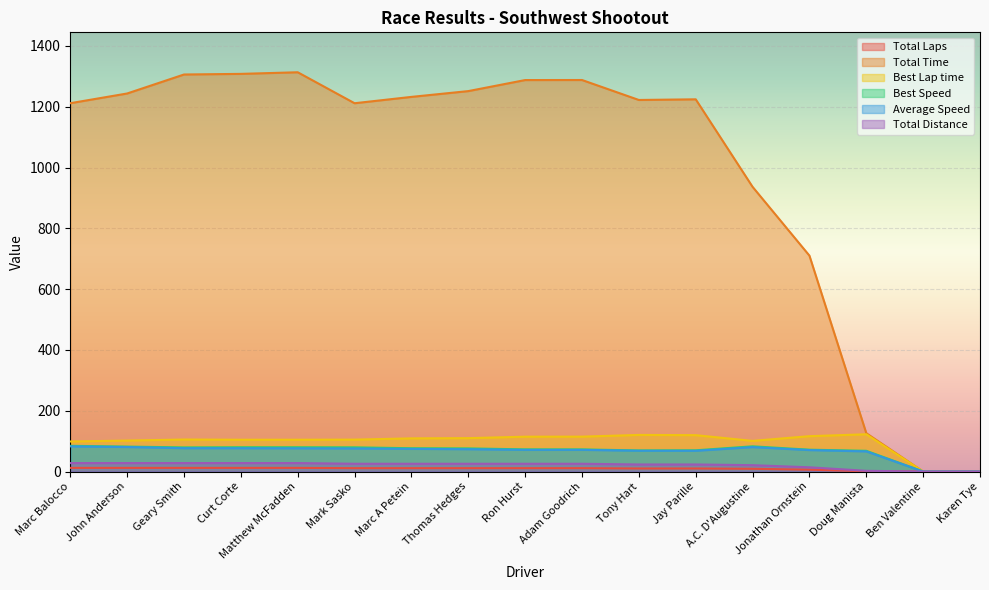

What is the value of the Total Time point at the 9th from the left?

1287.7